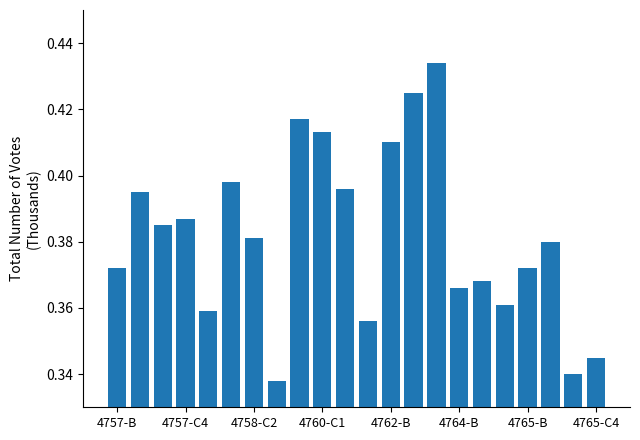

Count the values in the range 0 to 1.

22